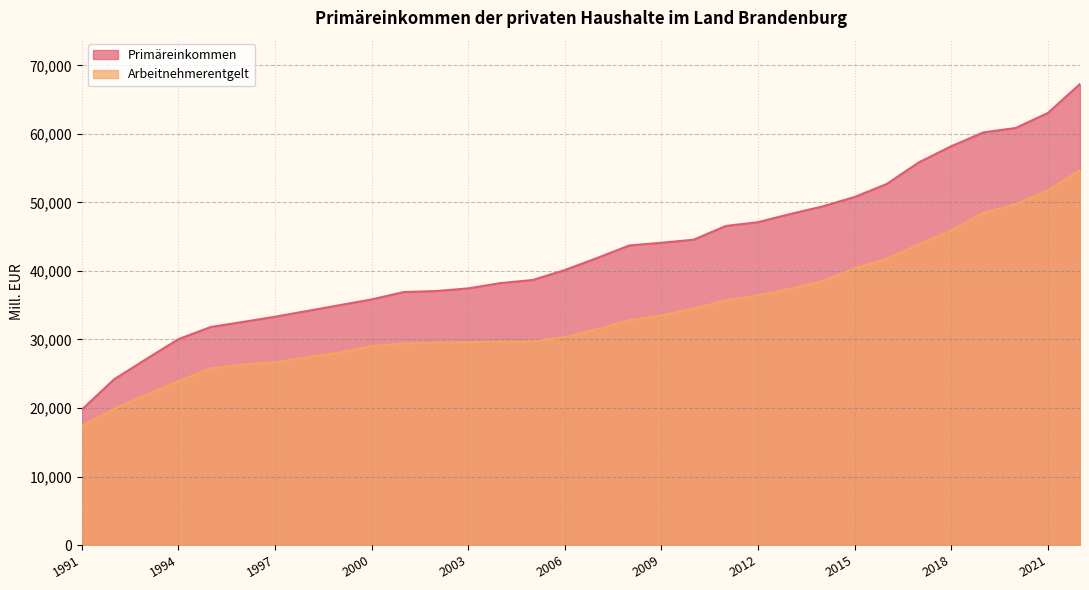

At which label does Primäreinkommen reach its minimum?

1991